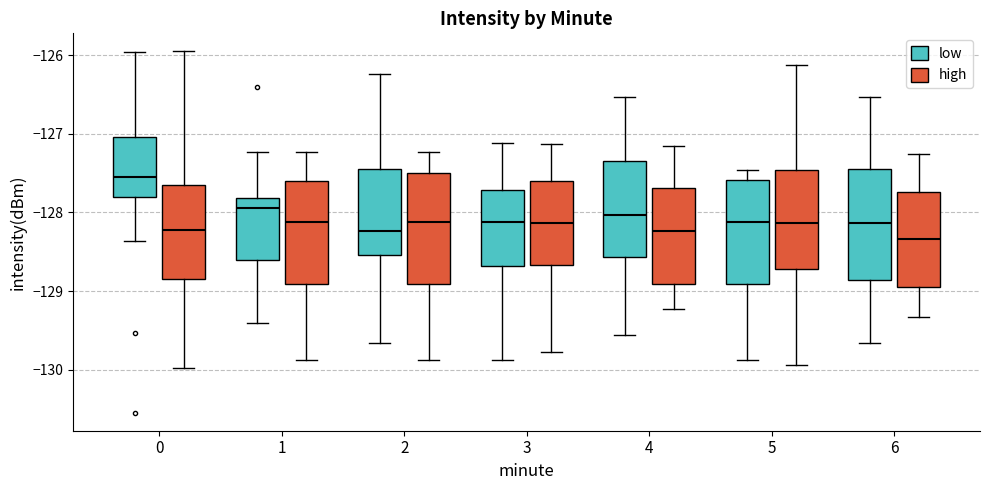

Reading left to right, transcribe this box plot: for each box, give where its median line is, the range the box spans, and where its two whiskers end, as read against the y-axis. The values are not printed on the chart, so give them approximately, as read against the axis.

0 (low): median -127.5, box -127.8 to -127.0, whiskers -128.4 to -126.0
0 (high): median -128.2, box -128.8 to -127.6, whiskers -130.0 to -126.0
1 (low): median -127.9, box -128.6 to -127.8, whiskers -129.4 to -127.2
1 (high): median -128.1, box -128.9 to -127.6, whiskers -129.9 to -127.2
2 (low): median -128.2, box -128.5 to -127.4, whiskers -129.7 to -126.2
2 (high): median -128.1, box -128.9 to -127.5, whiskers -129.9 to -127.2
3 (low): median -128.1, box -128.7 to -127.7, whiskers -129.9 to -127.1
3 (high): median -128.1, box -128.7 to -127.6, whiskers -129.8 to -127.1
4 (low): median -128.0, box -128.6 to -127.4, whiskers -129.6 to -126.5
4 (high): median -128.2, box -128.9 to -127.7, whiskers -129.2 to -127.2
5 (low): median -128.1, box -128.9 to -127.6, whiskers -129.9 to -127.5
5 (high): median -128.1, box -128.7 to -127.5, whiskers -129.9 to -126.1
6 (low): median -128.1, box -128.9 to -127.4, whiskers -129.7 to -126.5
6 (high): median -128.3, box -128.9 to -127.7, whiskers -129.3 to -127.3